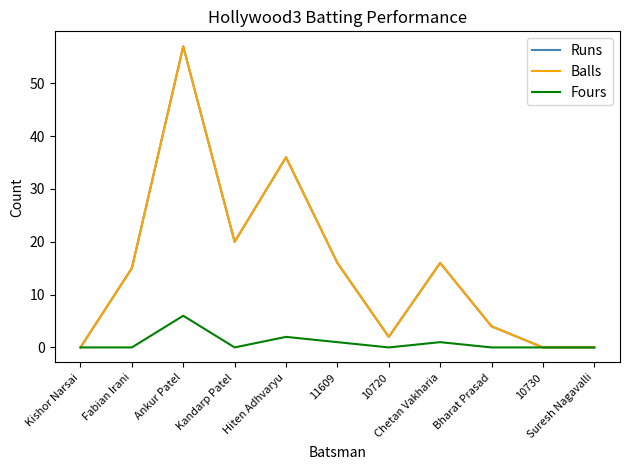

What position from the right is 10720?

5